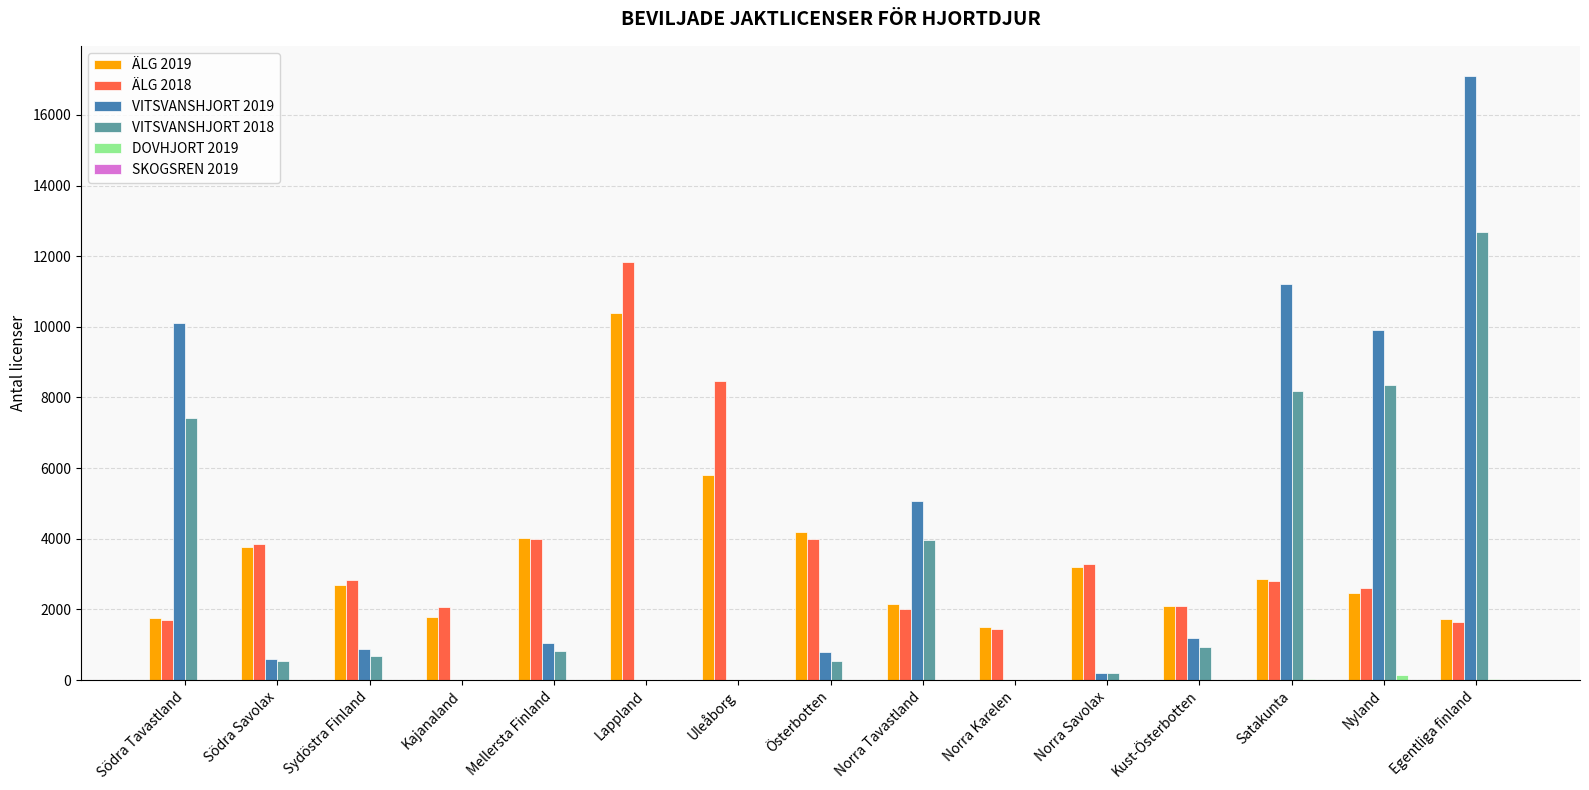

What is the maximum value shown in the chart?

17101.0